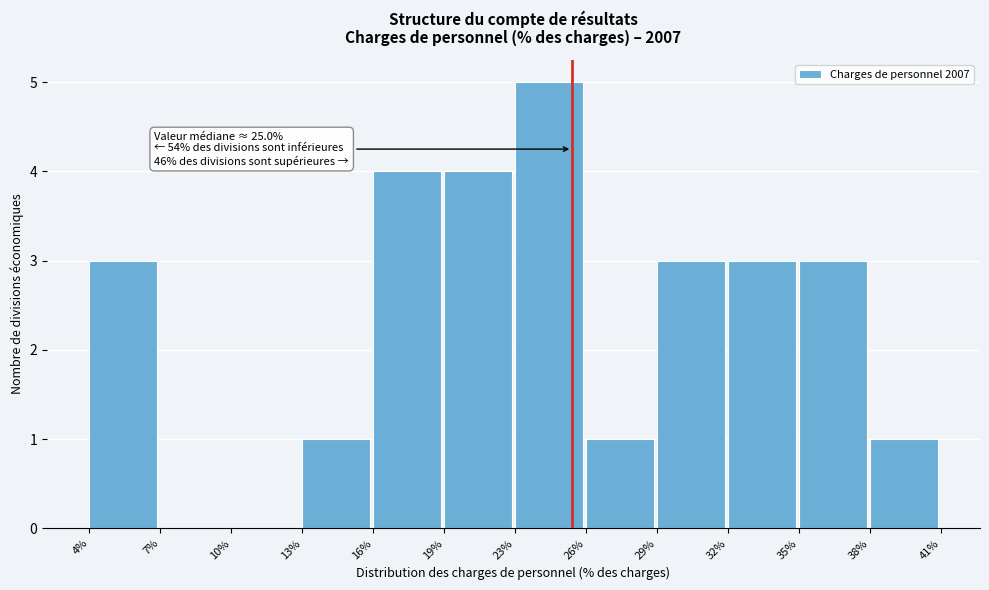

Reading right to left, list all the values displayed in this chart.

38%=1	35%=3	32%=3	29%=3	26%=1	23%=5	19%=4	16%=4	13%=1	10%=0	7%=0	4%=3